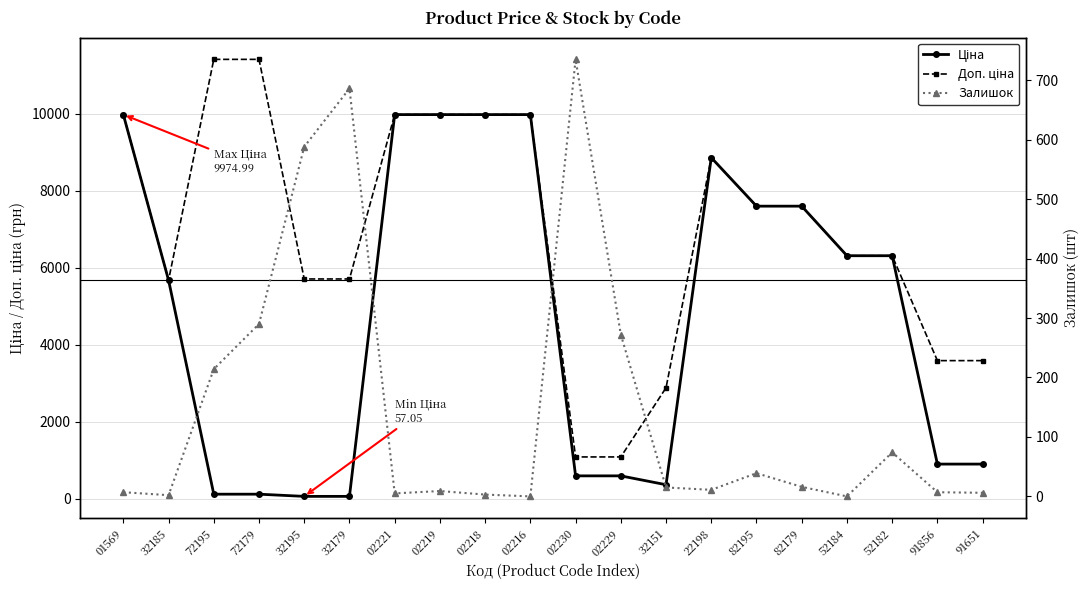

What is the approximate value of Доп. ціна at 32195?

5705.0